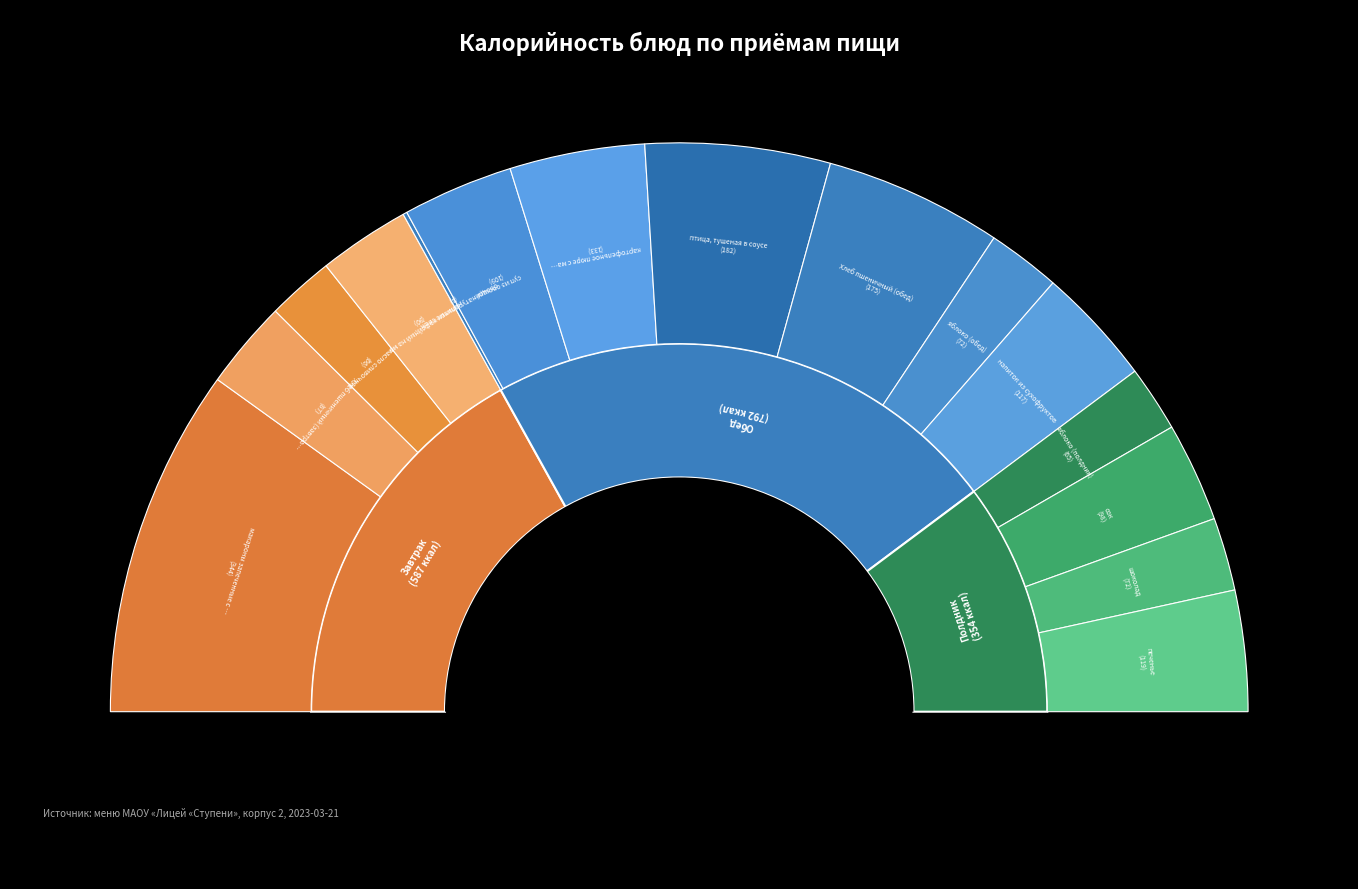

How many slices are in this pie chart?

15